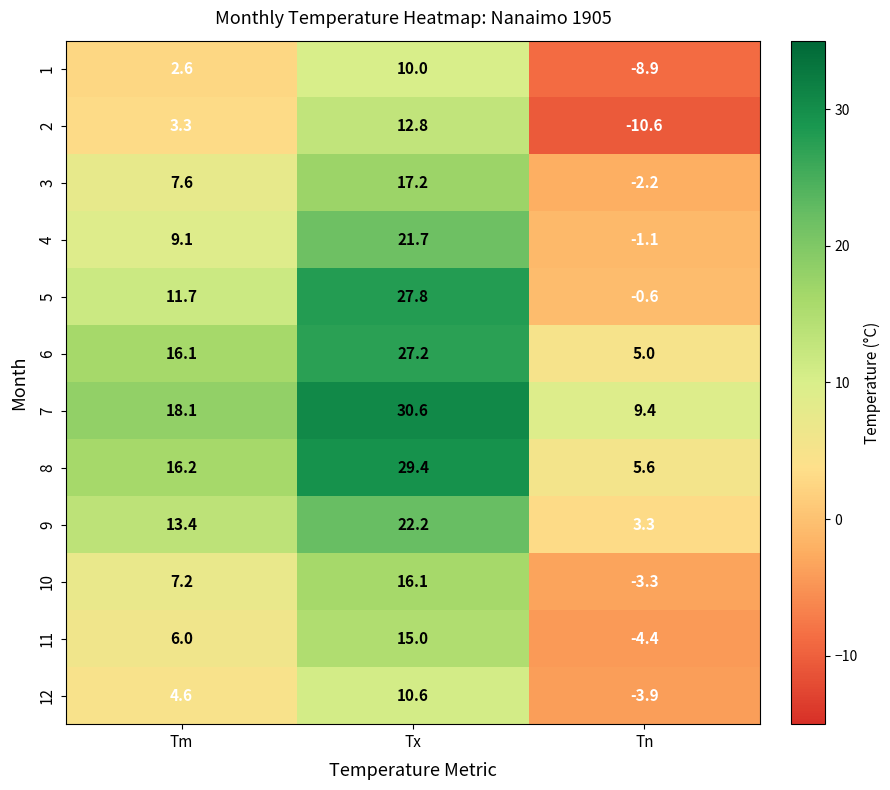

What is the spread (max minus min) of values at Tx?

20.6